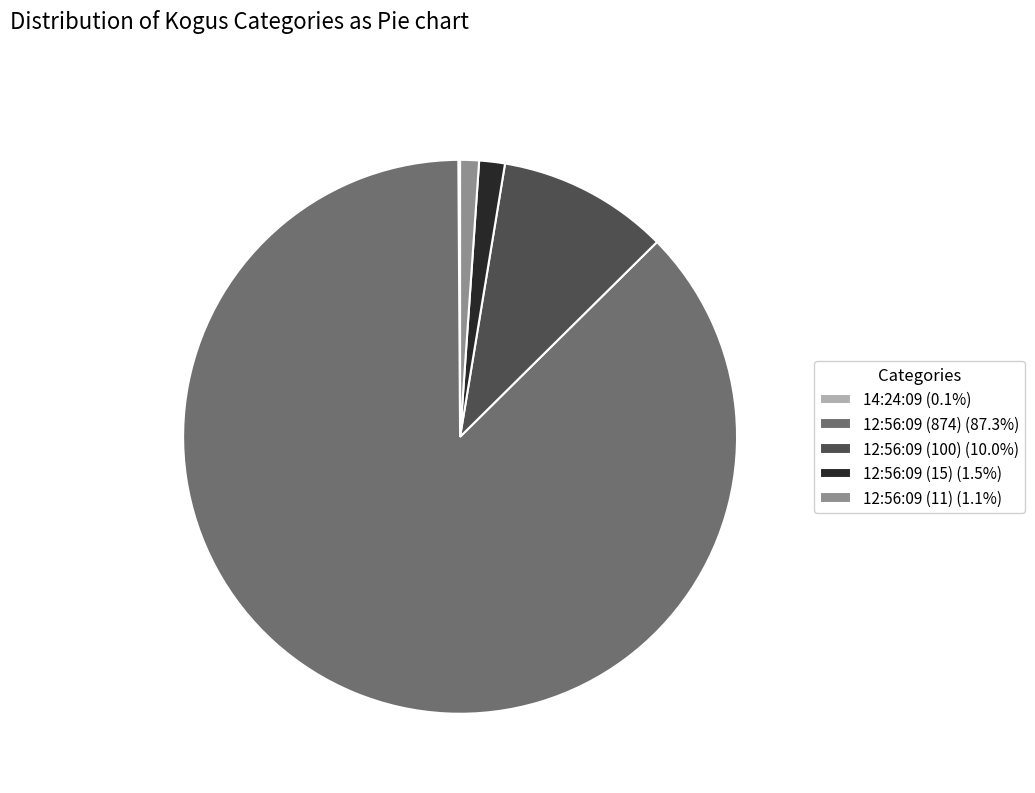

What is the largest slice in the pie chart?

12:56:09 (874)